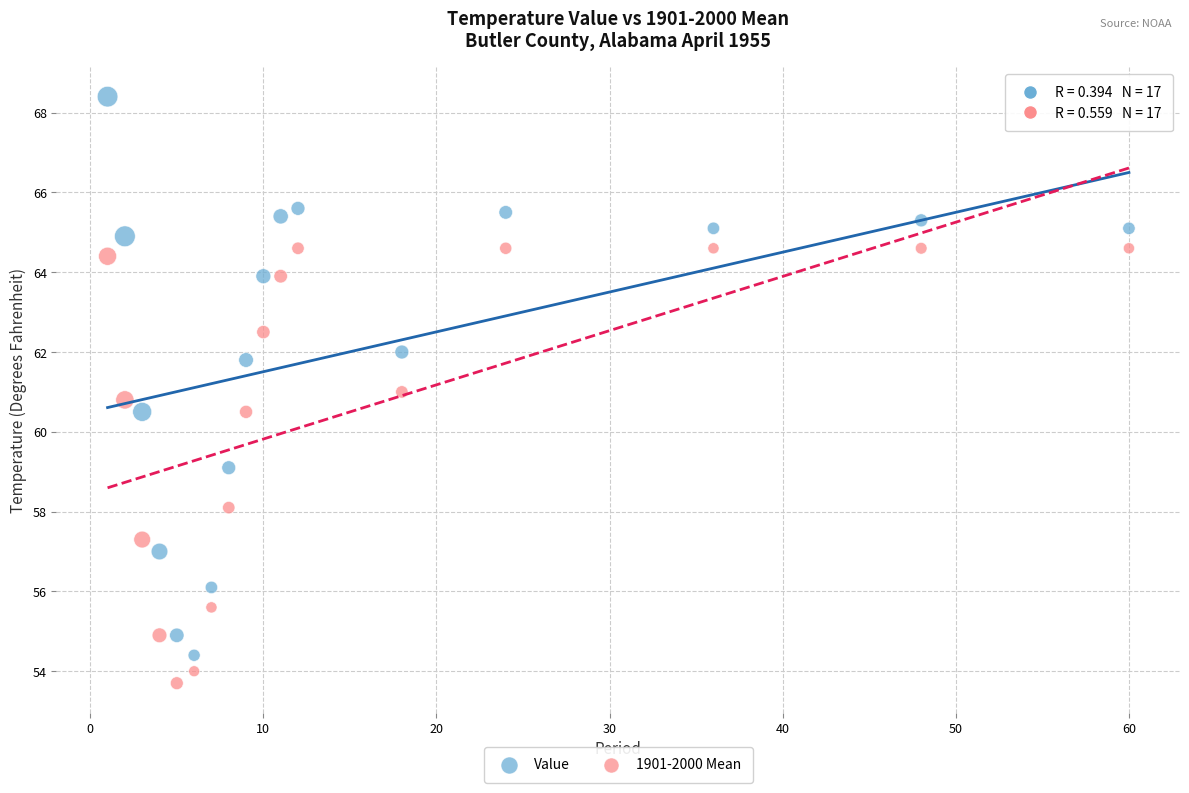

Which series contains the highest Y value?

Value